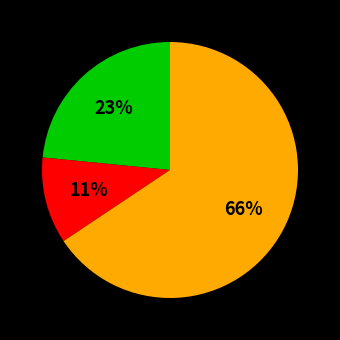

How many segments does this pie chart have?

3